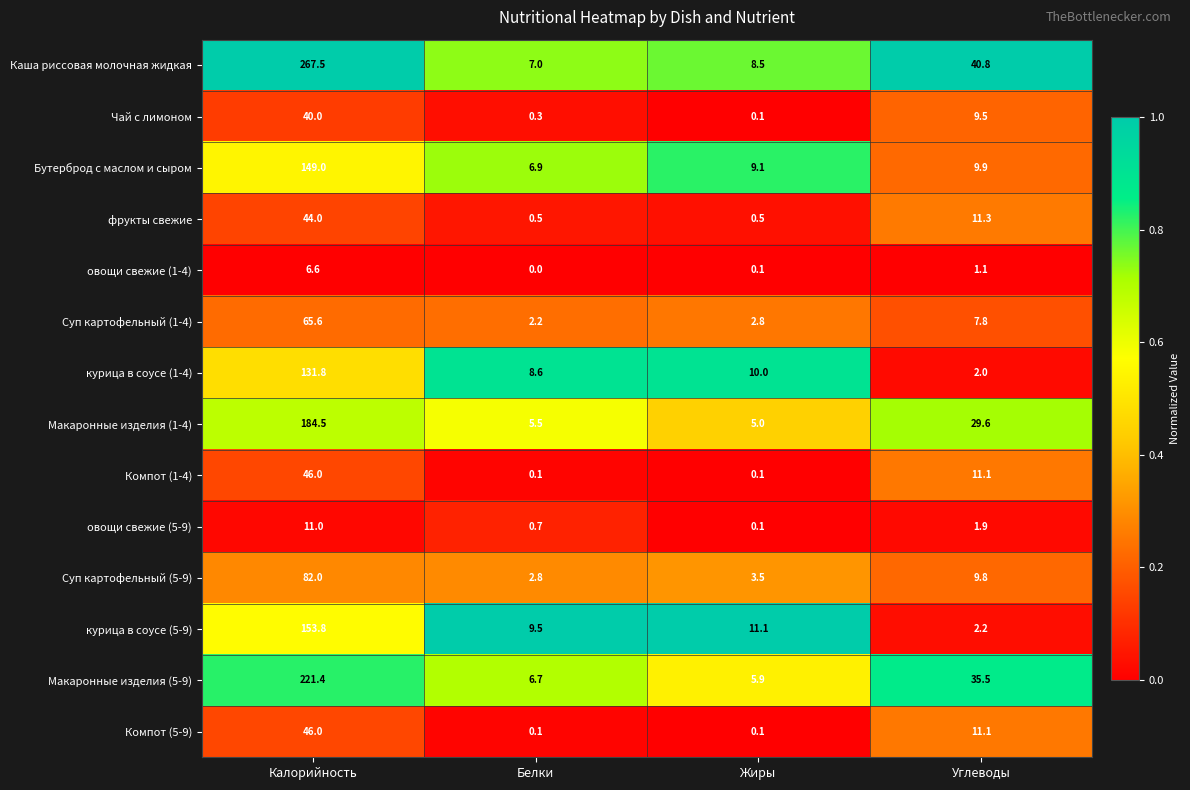

True or false: овощи свежие (5-9) has a value of 1.9 at Углеводы.

True